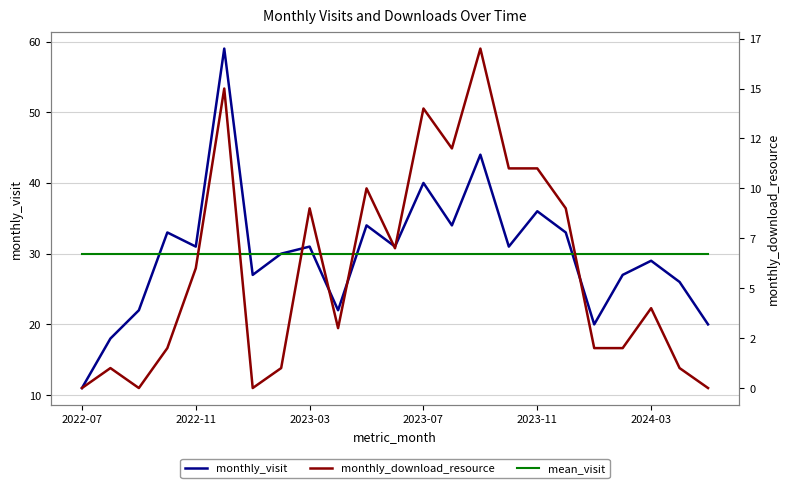

The value of monthly_visit at 2023-07 is 19.3. True or false?

False